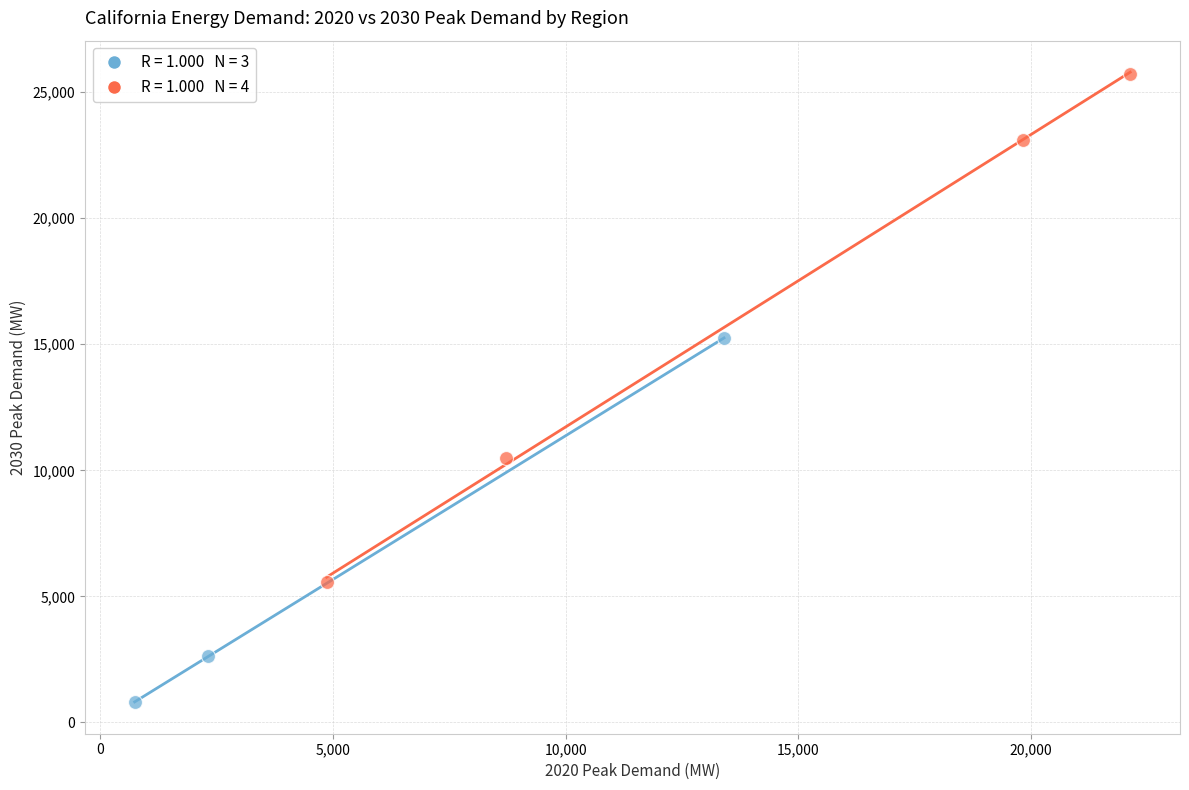

Which series reaches the maximum Y coordinate?

Higher Growth Rate Regions